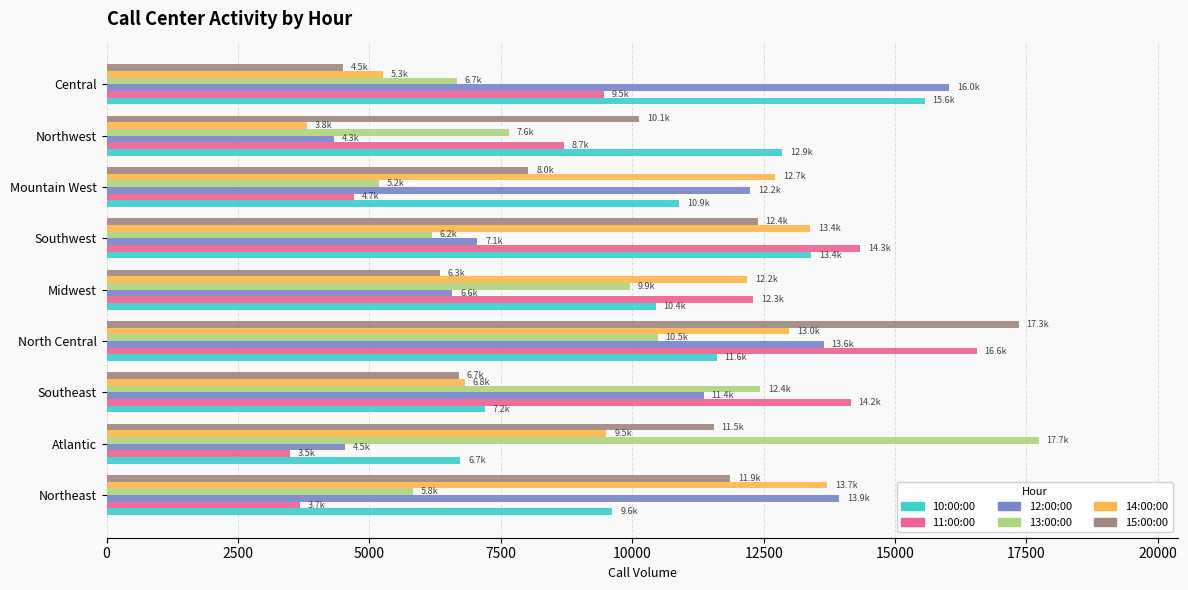

What is the spread (max minus min) of values at Southwest?

8146